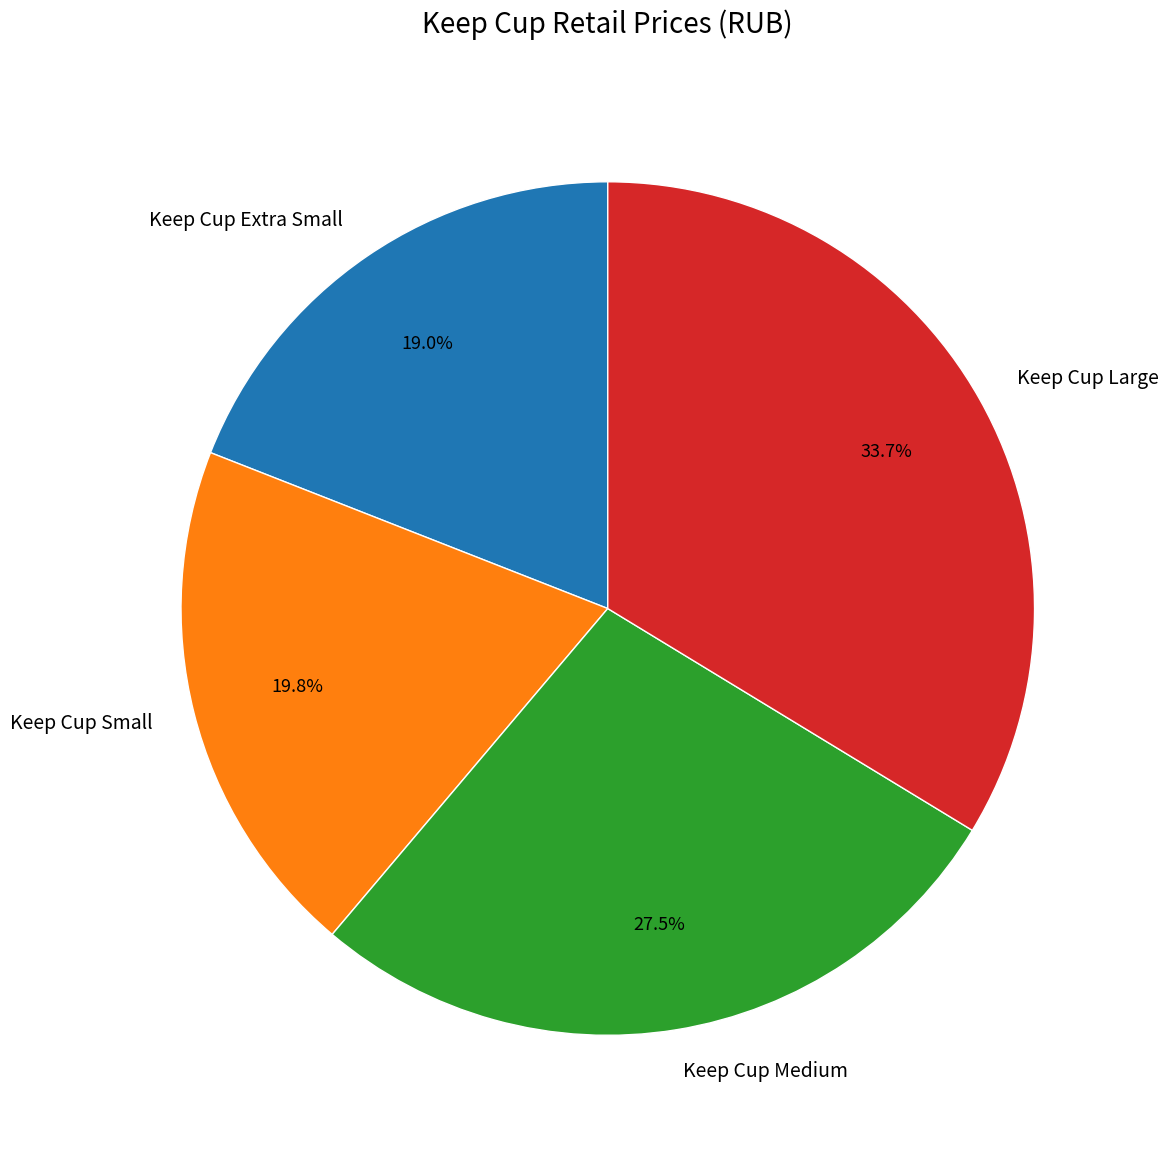

Rank the categories by value from highest to lowest.

Keep Cup Large, Keep Cup Medium, Keep Cup Small, Keep Cup Extra Small